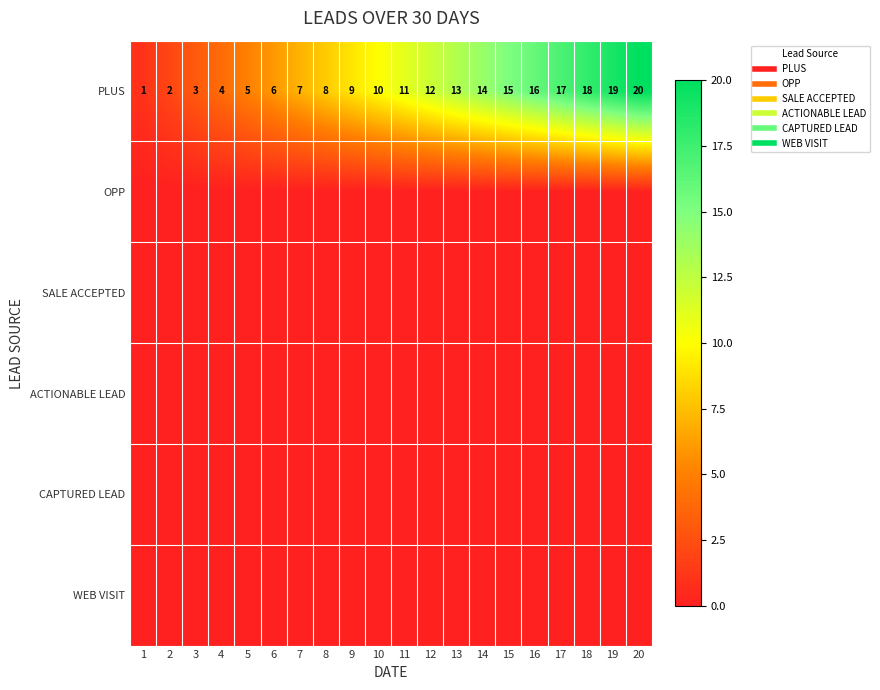

What is the spread (max minus min) of values at 1?

1